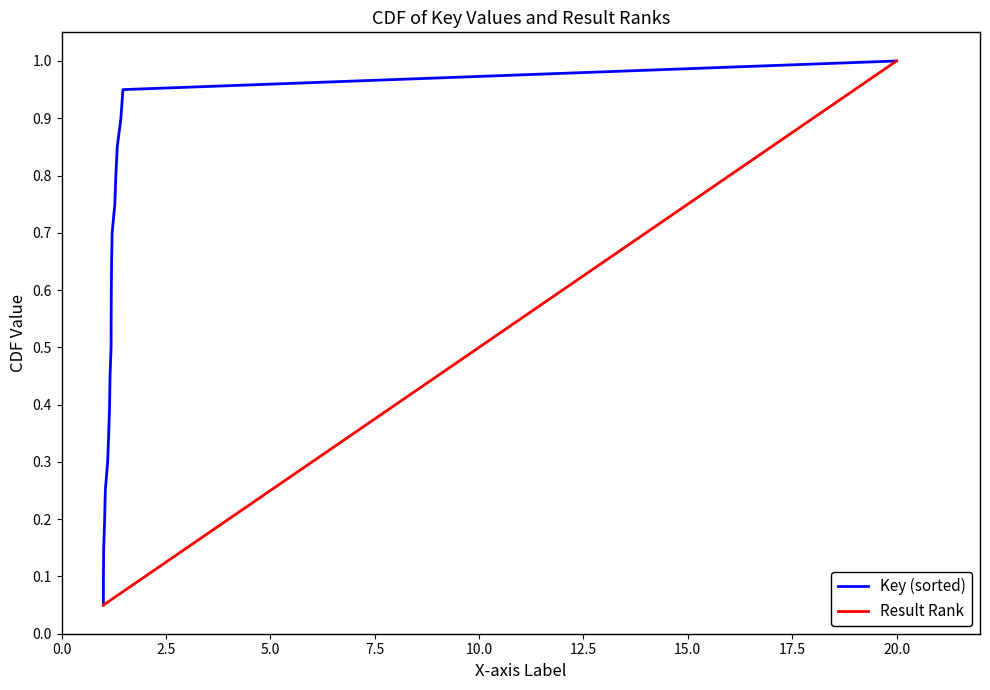

Reading right to left, transcribe all the data shown in this chart.

Key (sorted): 1.0	0.9	0.9	0.8	0.8	0.8	0.7	0.7	0.6	0.6	0.5	0.5	0.4	0.3	0.3	0.2	0.2	0.1	0.1	0.1
Result Rank: 1.0	0.9	0.9	0.8	0.8	0.8	0.7	0.7	0.6	0.6	0.5	0.5	0.4	0.3	0.3	0.2	0.2	0.1	0.1	0.1